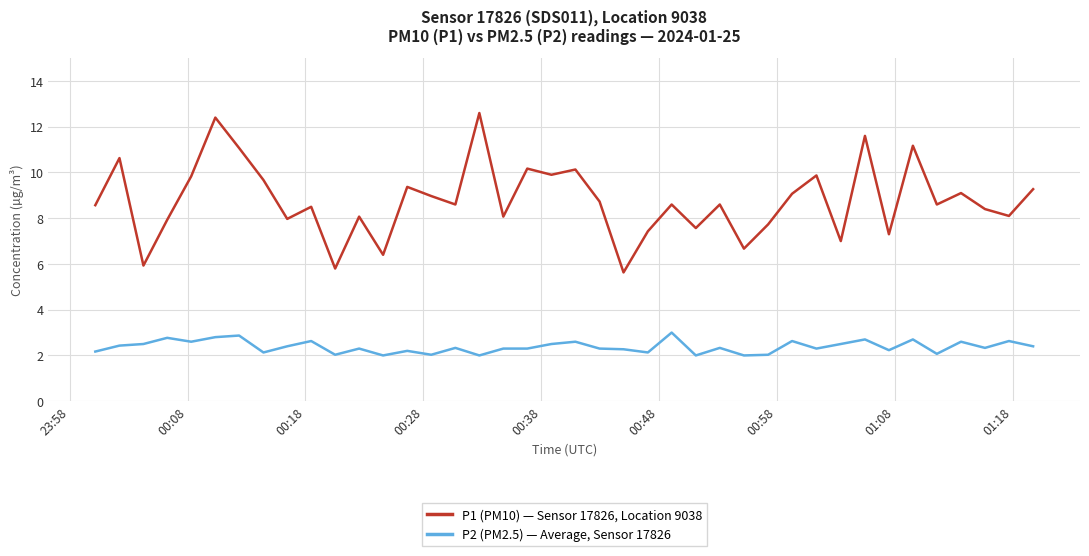

Rank the series by their average value, from lowest to highest.

P2 (PM2.5) — Average, Sensor 17826, P1 (PM10) — Sensor 17826, Location 9038